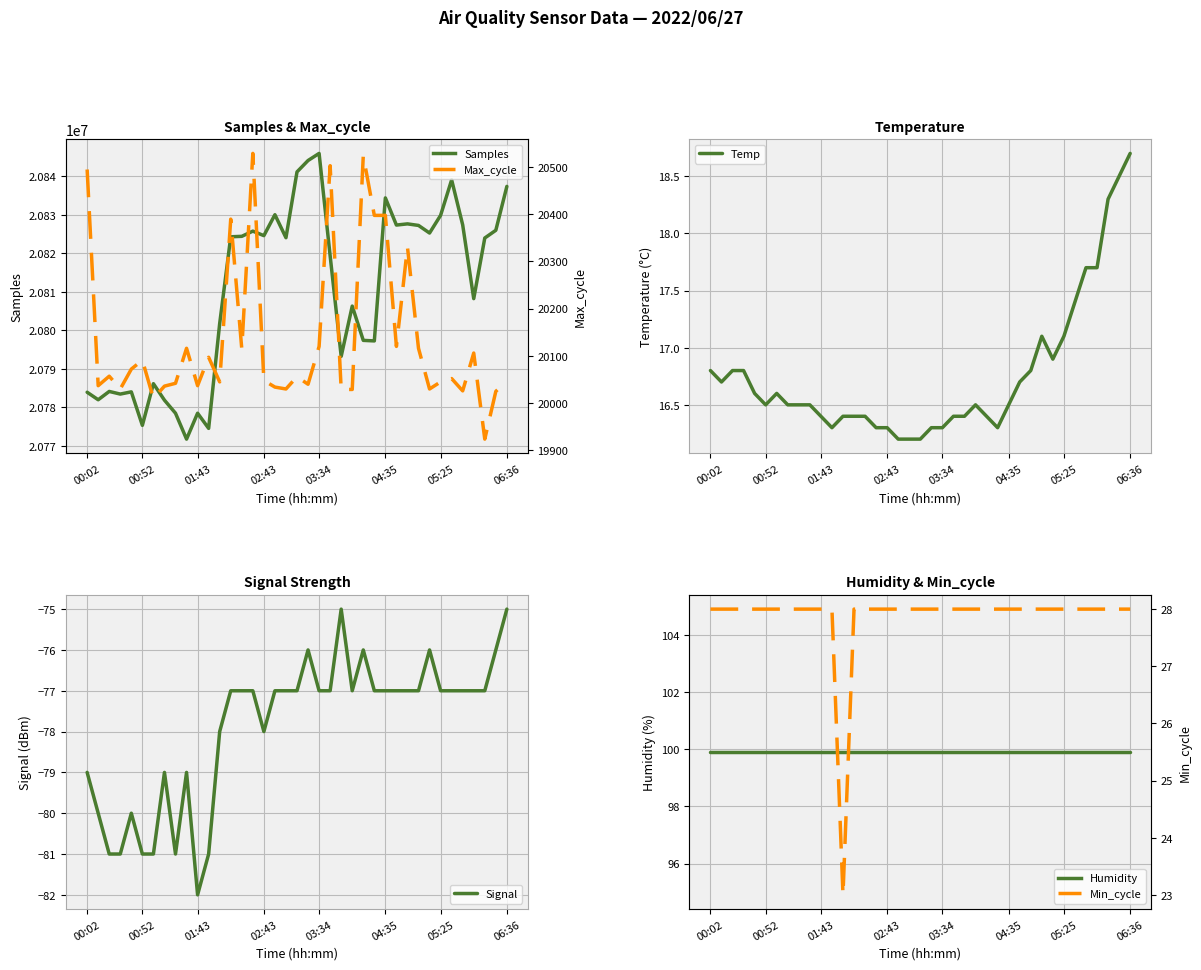

Reading left to right, list all the values displayed in this chart.

Samples: 20783957.0	20782008.0	20784166.0	20783483.0	20784059.0	20775367.0	20786173.0	20781902.0	20778519.0	20771794.0	20778518.0	20774583.0	20801784.0	20824292.0	20824410.0	20825757.0	20824587.0	20830024.0	20824052.0	20841130.0	20844080.0	20845924.0	20819366.0	20793268.0	20806309.0	20797417.0	20797276.0	20834380.0	20827334.0	20827641.0	20827238.0	20825265.0	20829855.0	20839064.0	20827384.0	20808240.0	20823972.0	20825979.0	20837365.0
Max_cycle: 20494.0	20037.0	20057.0	20030.0	20072.0	20091.0	20010.0	20036.0	20042.0	20116.0	20037.0	20097.0	20045.0	20389.0	20115.0	20528.0	20048.0	20034.0	20030.0	20056.0	20040.0	20120.0	20502.0	20029.0	20029.0	20523.0	20397.0	20397.0	20120.0	20330.0	20116.0	20030.0	20045.0	20052.0	20026.0	20106.0	19924.0	20025.0	20047.0
Temp: 16.8	16.7	16.8	16.8	16.6	16.5	16.6	16.5	16.5	16.5	16.4	16.3	16.4	16.4	16.4	16.3	16.3	16.2	16.2	16.2	16.3	16.3	16.4	16.4	16.5	16.4	16.3	16.5	16.7	16.8	17.1	16.9	17.1	17.4	17.7	17.7	18.3	18.5	18.7
Signal: -79.0	-80.0	-81.0	-81.0	-80.0	-81.0	-81.0	-79.0	-81.0	-79.0	-82.0	-81.0	-78.0	-77.0	-77.0	-77.0	-78.0	-77.0	-77.0	-77.0	-76.0	-77.0	-77.0	-75.0	-77.0	-76.0	-77.0	-77.0	-77.0	-77.0	-77.0	-76.0	-77.0	-77.0	-77.0	-77.0	-77.0	-76.0	-75.0
Humidity: 99.9	99.9	99.9	99.9	99.9	99.9	99.9	99.9	99.9	99.9	99.9	99.9	99.9	99.9	99.9	99.9	99.9	99.9	99.9	99.9	99.9	99.9	99.9	99.9	99.9	99.9	99.9	99.9	99.9	99.9	99.9	99.9	99.9	99.9	99.9	99.9	99.9	99.9	99.9
Min_cycle: 28.0	28.0	28.0	28.0	28.0	28.0	28.0	28.0	28.0	28.0	28.0	28.0	23.0	28.0	28.0	28.0	28.0	28.0	28.0	28.0	28.0	28.0	28.0	28.0	28.0	28.0	28.0	28.0	28.0	28.0	28.0	28.0	28.0	28.0	28.0	28.0	28.0	28.0	28.0